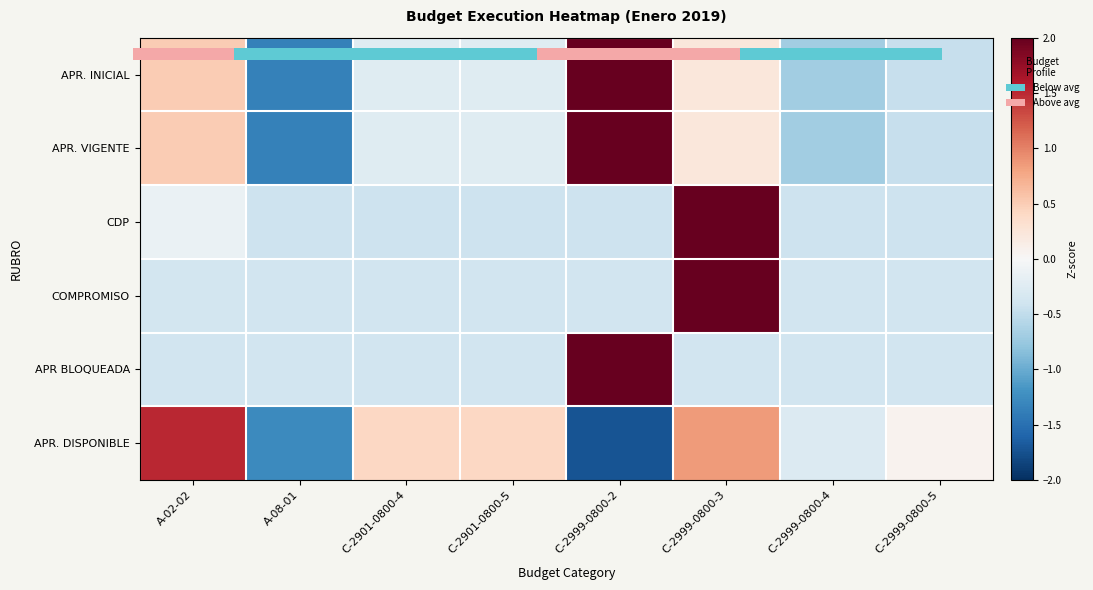

What is the total value across all series at C-2999-0800-2?

4.6